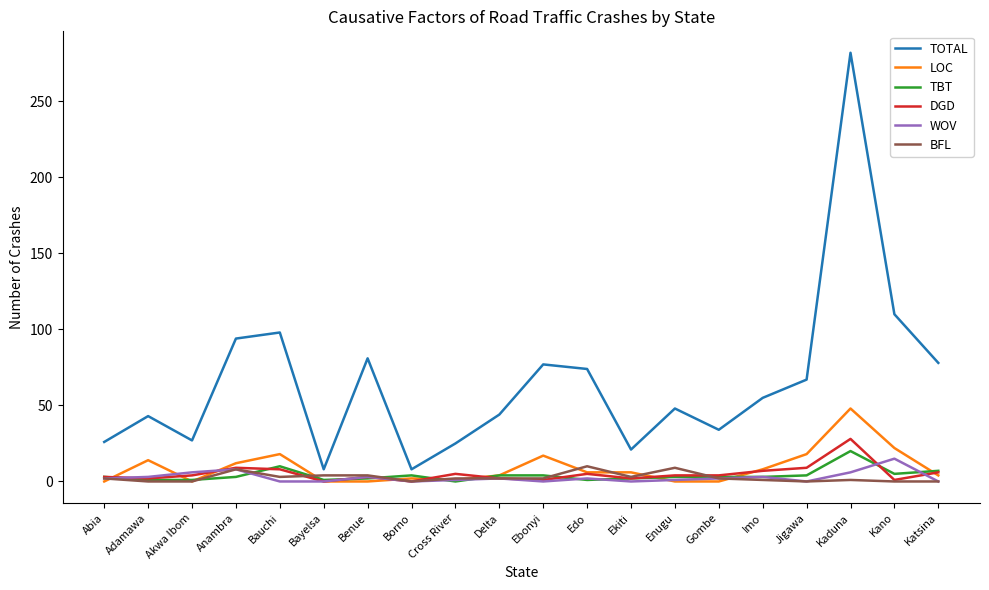

What is the average value of the LOC series?

9